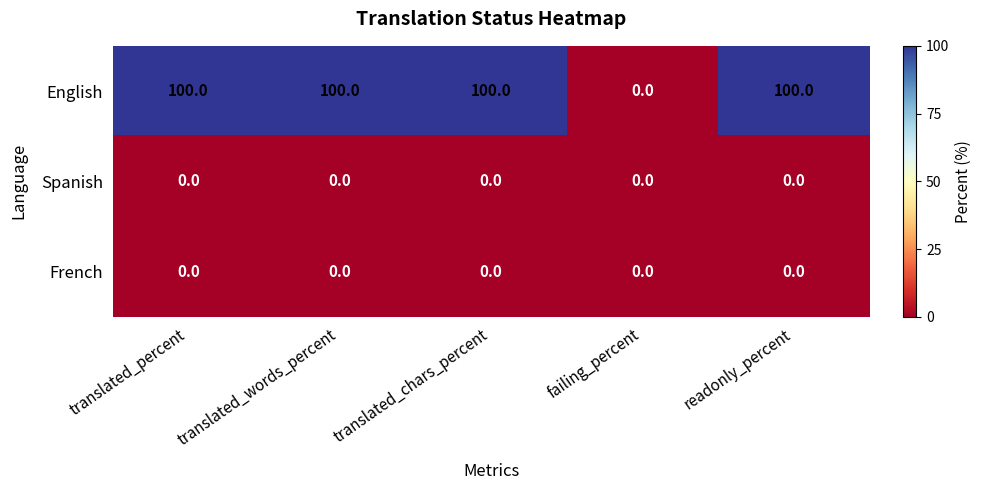

What is the total value across all series at translated_words_percent?

100